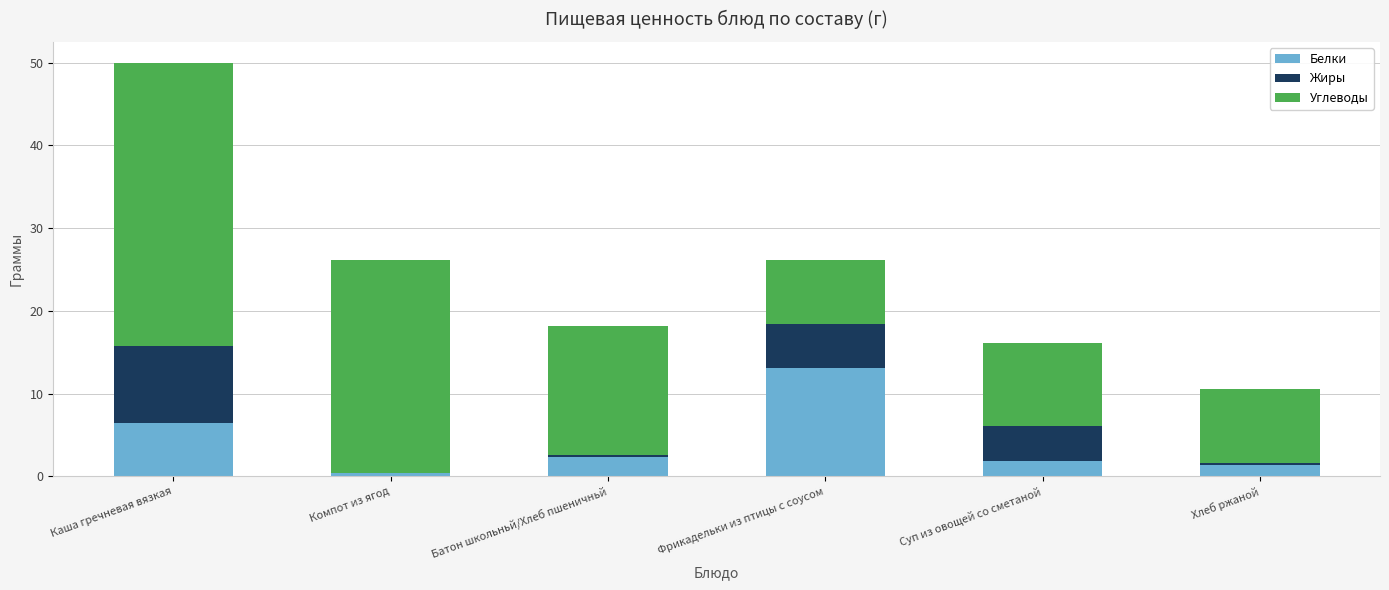

True or false: Белки has a value of 1.4 at Хлеб ржаной.

True